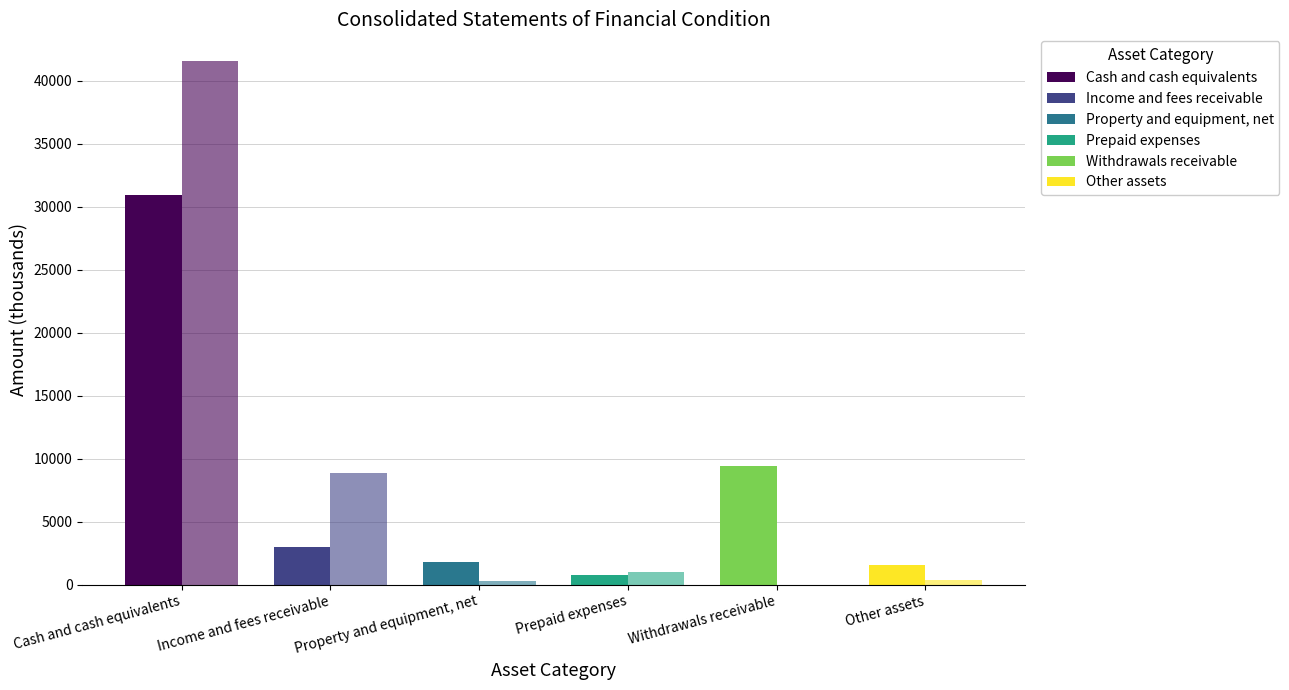

Are the bars horizontal?

No